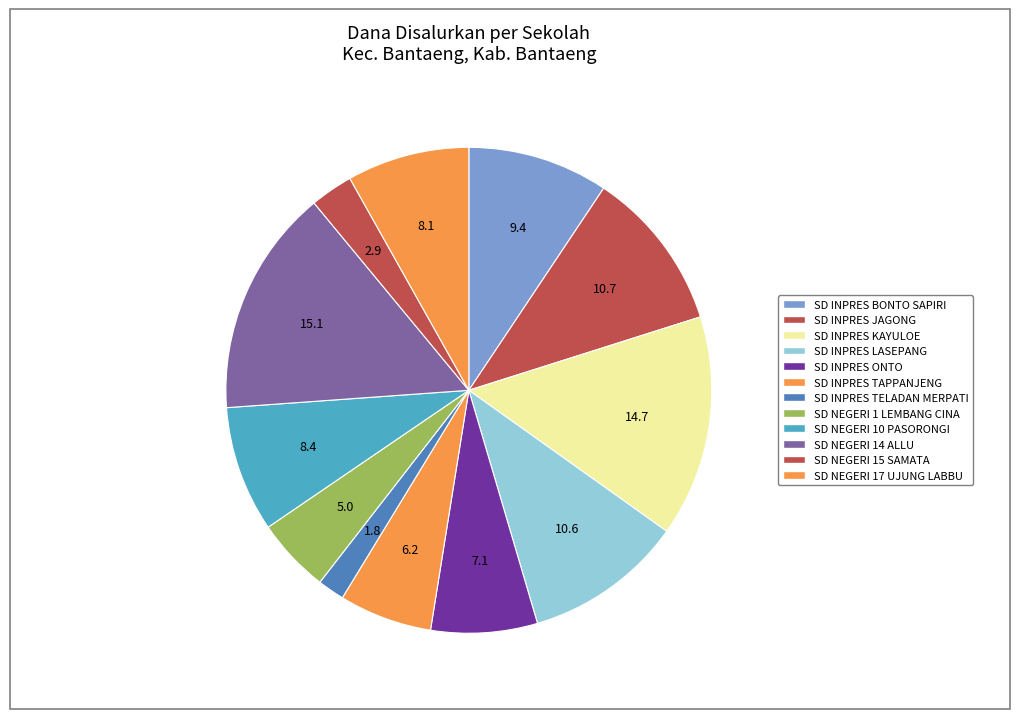

What percentage is the SD INPRES BONTO SAPIRI slice, to the nearest percent?

9%